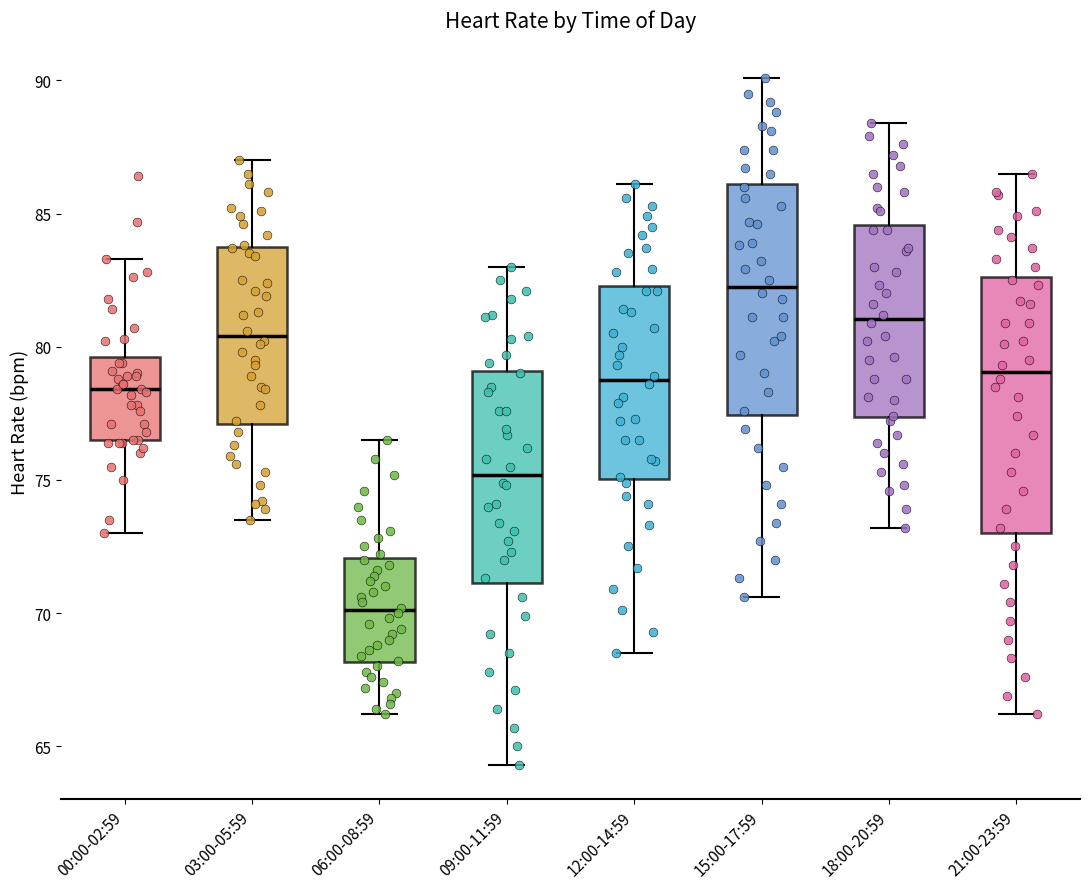

Reading left to right, read every box against the y-axis: the position of its median line, the range the box covers, and the ends of its whiskers. The values are not printed on the chart, so give them approximately, as read against the axis.

00:00-02:59: median 78.5, box 76.5 to 79.5, whiskers 73.0 to 83.5
03:00-05:59: median 80.5, box 77.0 to 83.5, whiskers 73.5 to 87.0
06:00-08:59: median 70.0, box 68.0 to 72.0, whiskers 66.0 to 76.5
09:00-11:59: median 75.0, box 71.0 to 79.0, whiskers 64.5 to 83.0
12:00-14:59: median 79.0, box 75.0 to 82.5, whiskers 68.5 to 86.0
15:00-17:59: median 82.5, box 77.5 to 86.0, whiskers 70.5 to 90.0
18:00-20:59: median 81.0, box 77.5 to 84.5, whiskers 73.0 to 88.5
21:00-23:59: median 79.0, box 73.0 to 82.5, whiskers 66.0 to 86.5